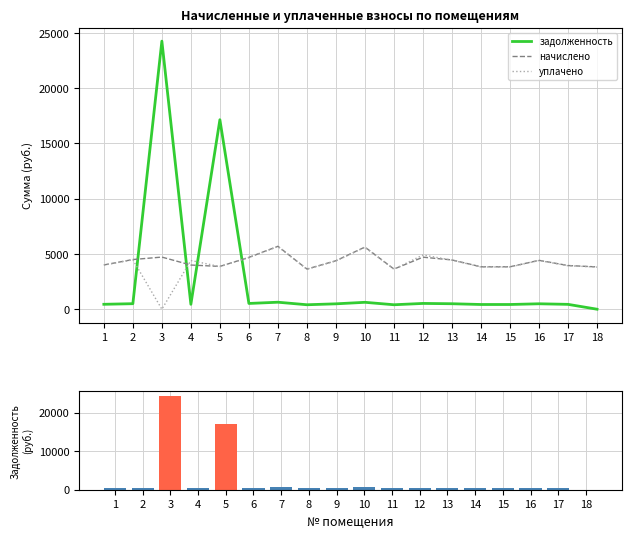

What is the difference between the начислено values at 6 and 15?

852.8